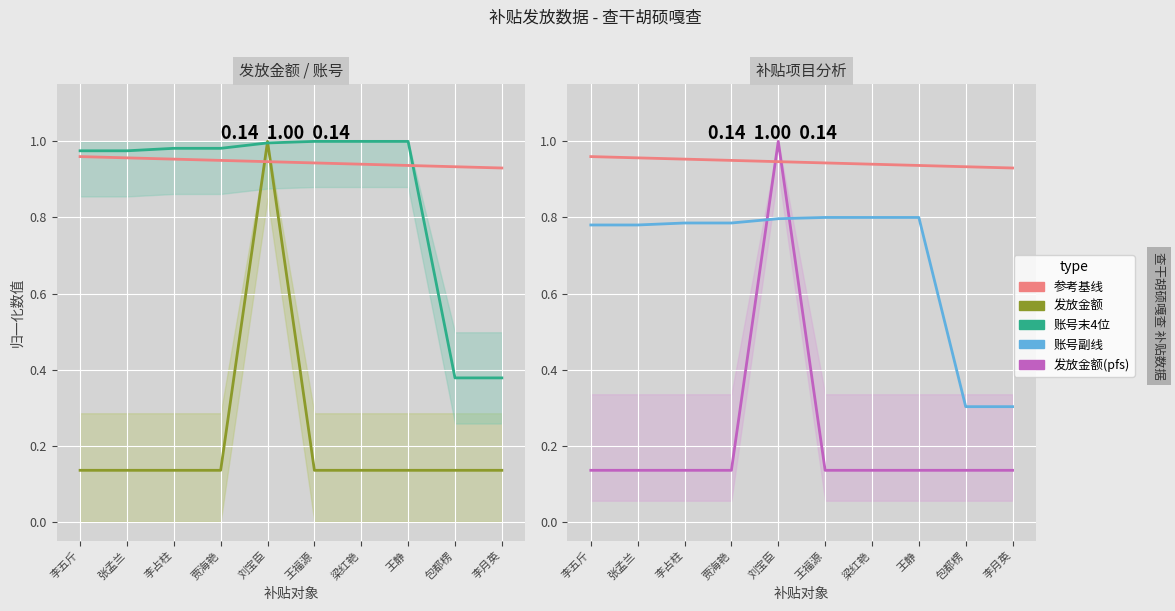

Read the 发放金额(pfs) value at 王福源.

0.1